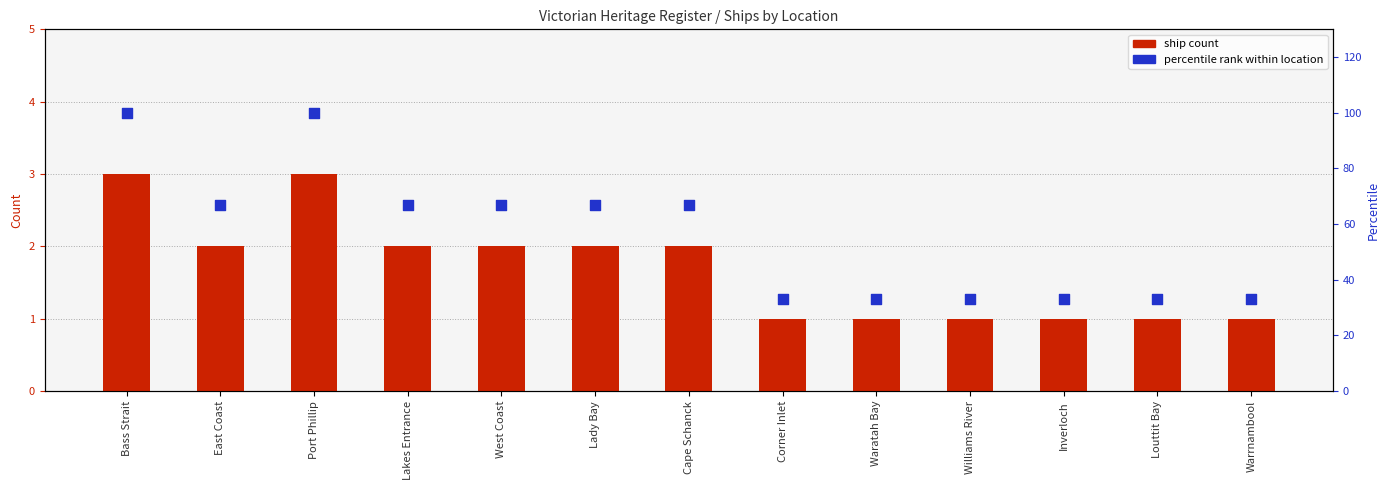

At which category is the sum across all series the highest?

Bass Strait